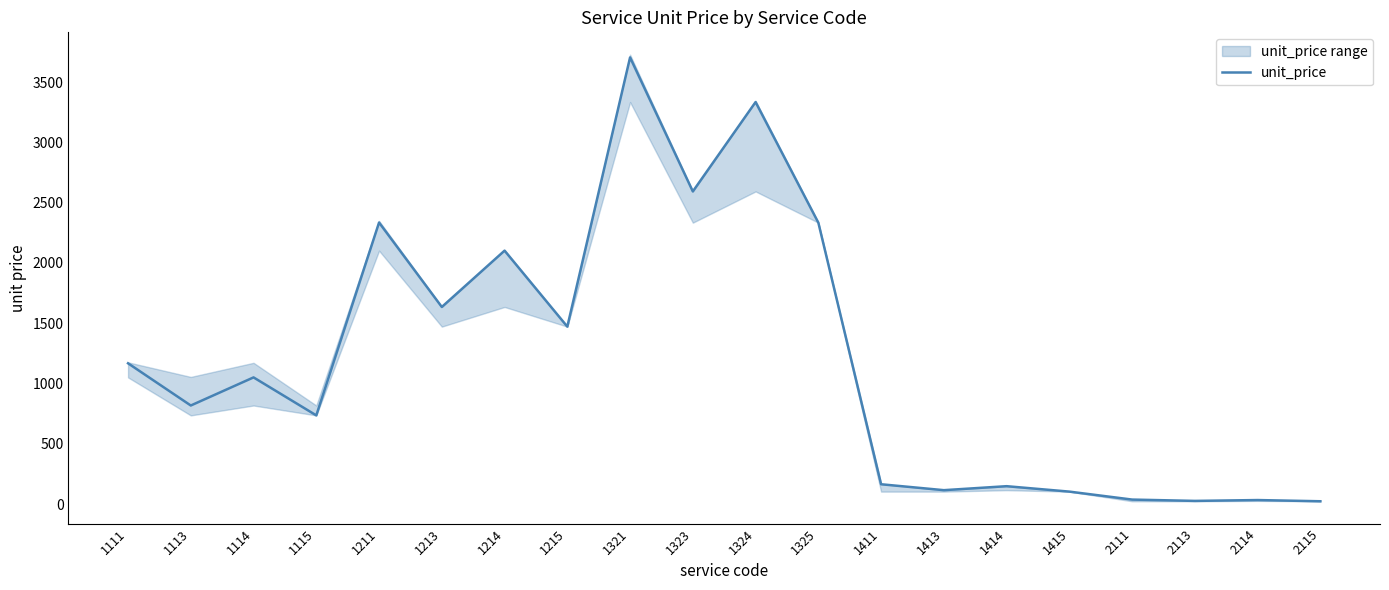

Which has a higher value, 1324 or 1214?

1324